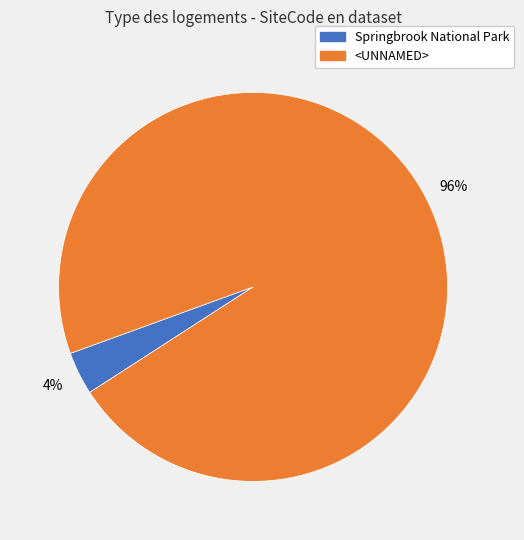

How many segments does this pie chart have?

2